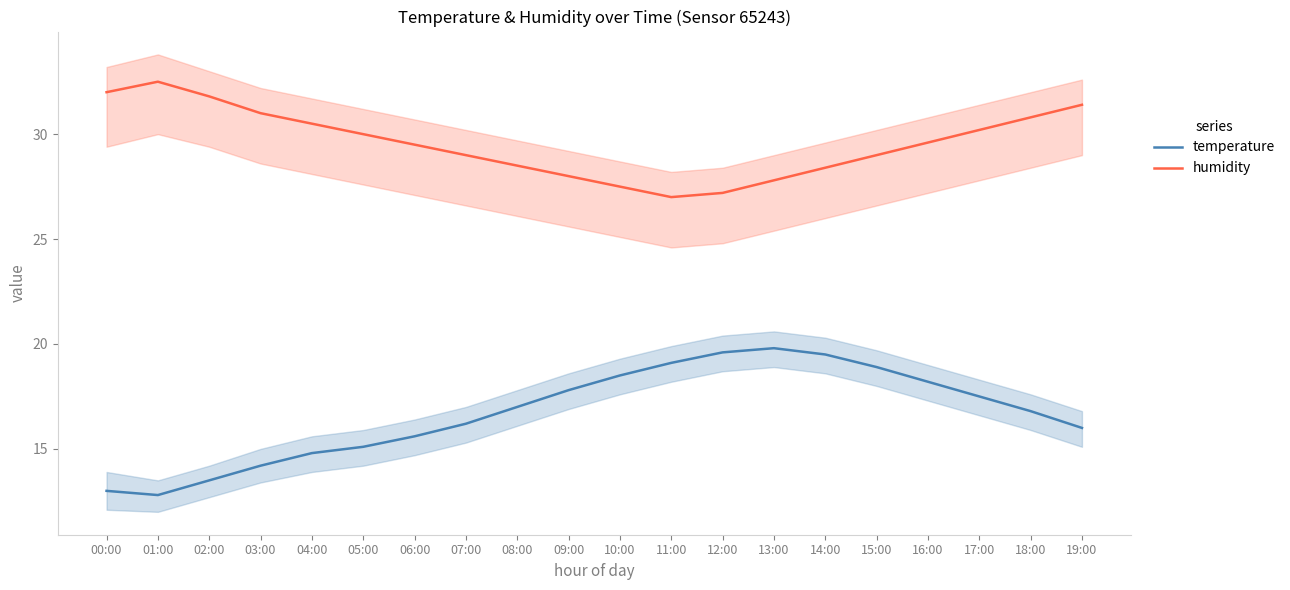

Reading left to right, extract all data points from this chart.

temperature: 13.0	12.8	13.5	14.2	14.8	15.1	15.6	16.2	17.0	17.8	18.5	19.1	19.6	19.8	19.5	18.9	18.2	17.5	16.8	16.0
humidity: 32.0	32.5	31.8	31.0	30.5	30.0	29.5	29.0	28.5	28.0	27.5	27.0	27.2	27.8	28.4	29.0	29.6	30.2	30.8	31.4